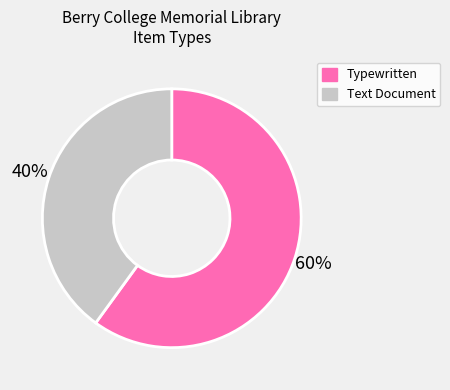

Is there any slice that represents more than half of the pie?

Yes